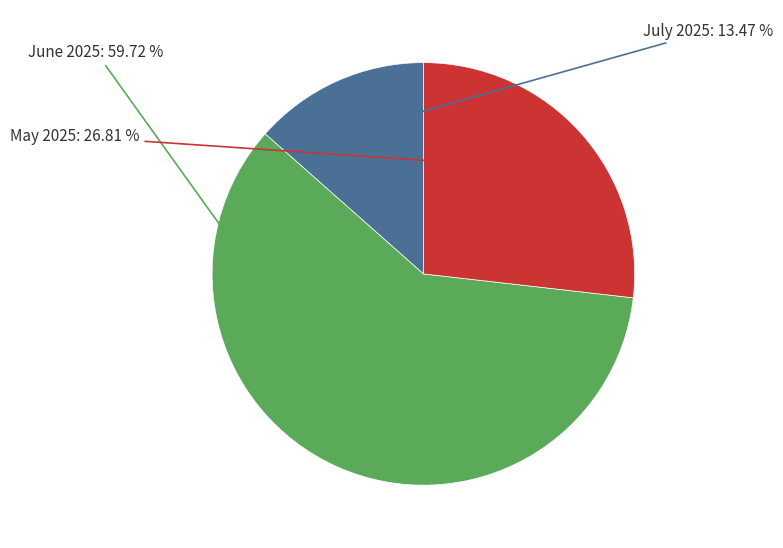

Does any single category account for the majority?

Yes